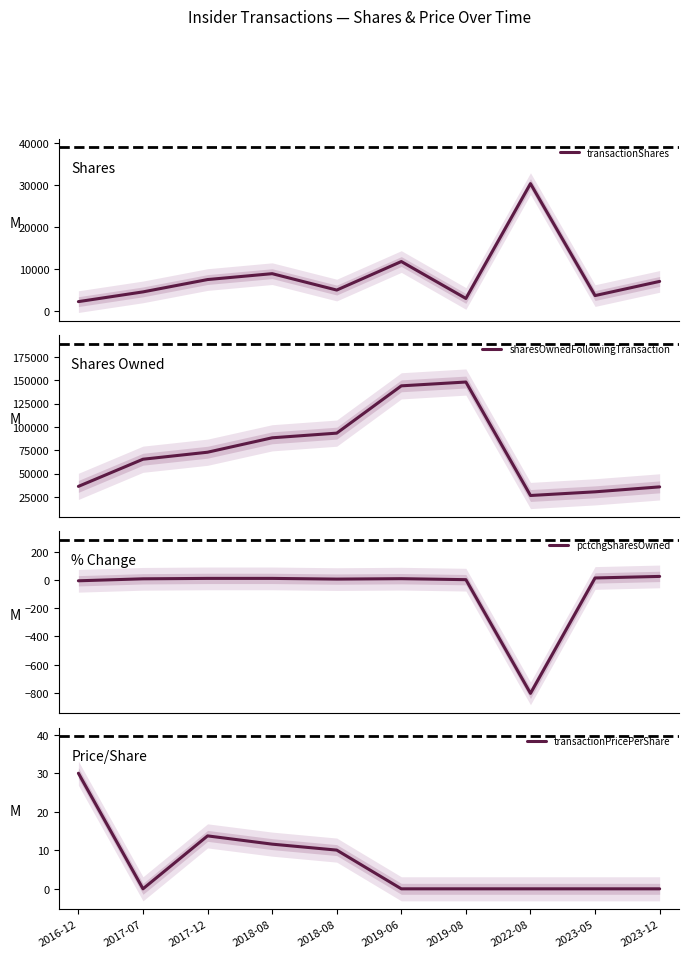

Which series has the largest range (max minus min)?

sharesOwnedFollowingTransaction